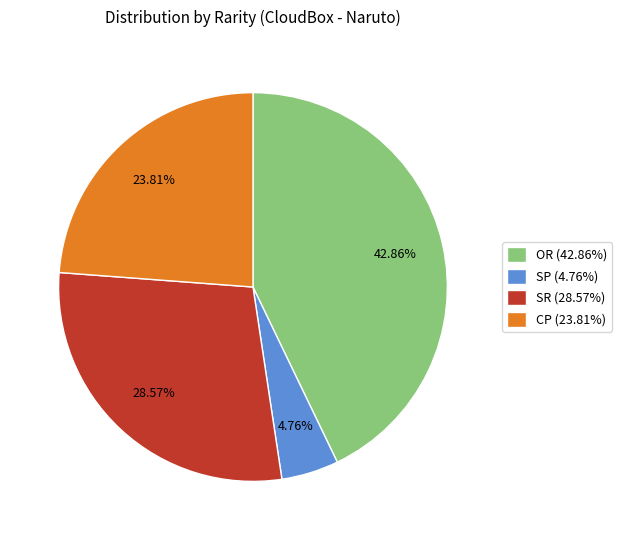

Count the number of slices in the pie.

4